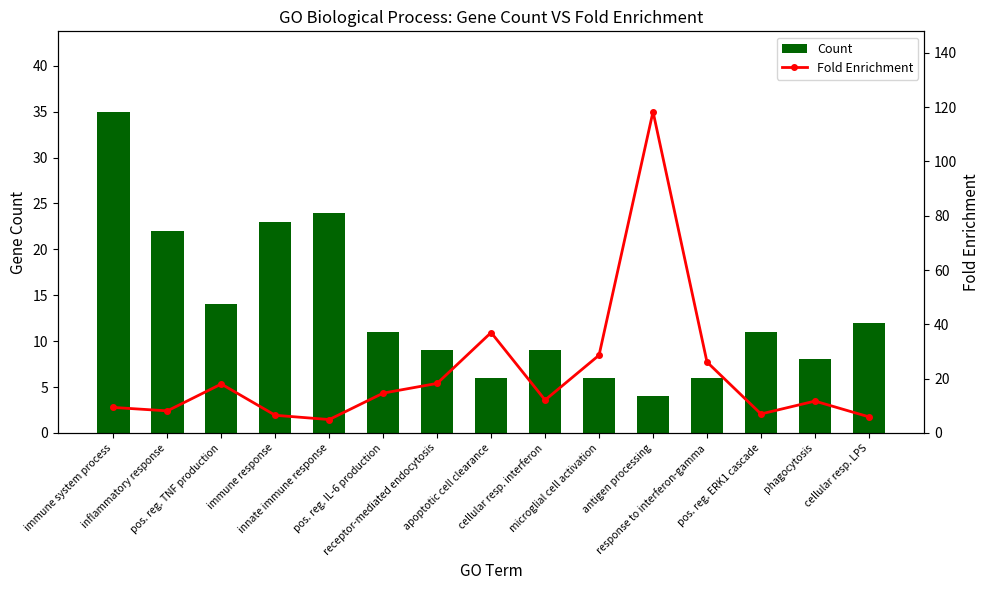

At which label is Count closest to 19?

inflammatory response